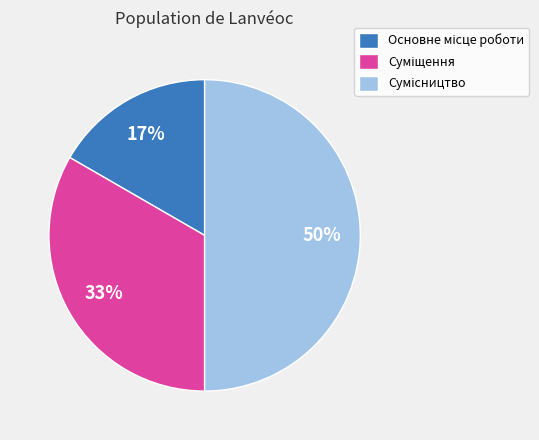

To the nearest percent, what is the average slice percentage?

33%